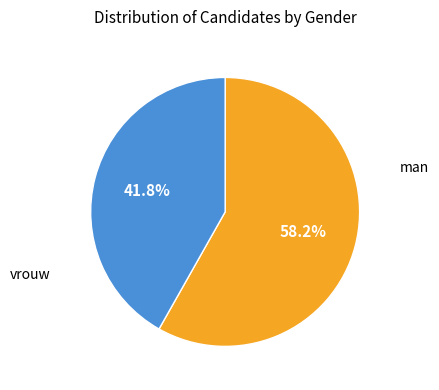

Is there a majority slice in this chart?

Yes